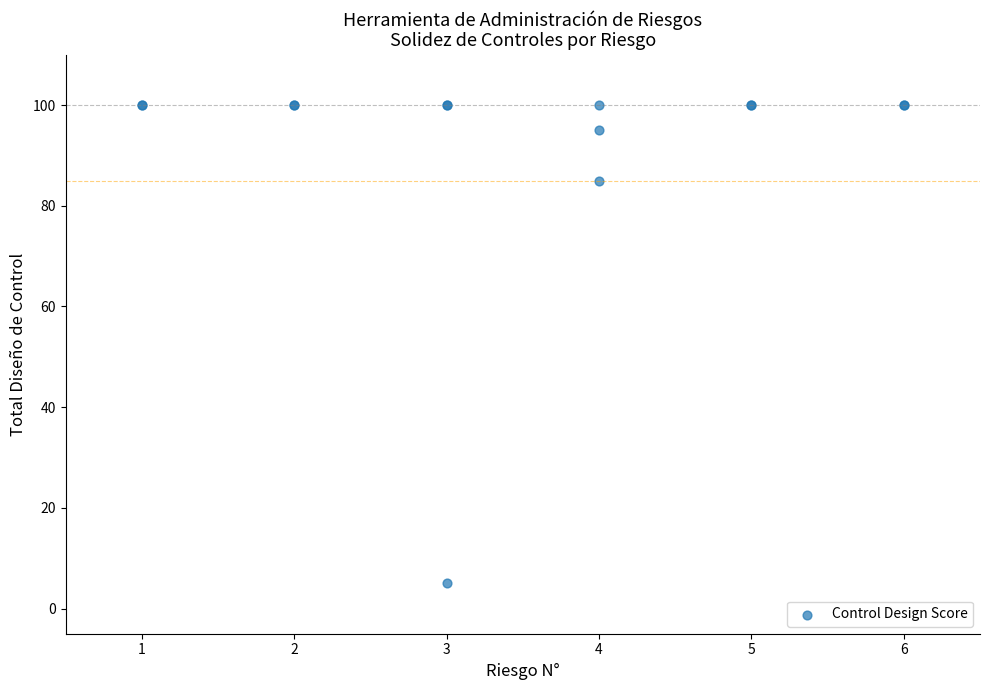

What Y value in the scatter plot is closest to 52?

85